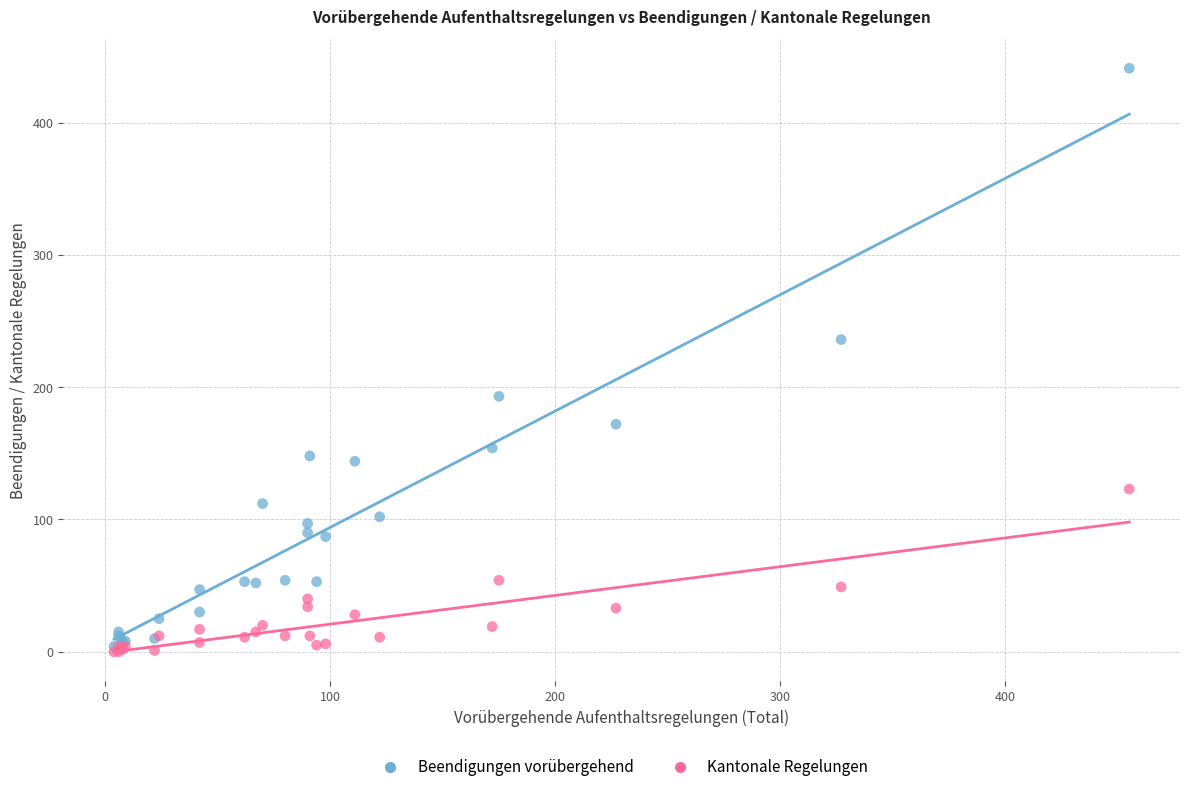

Which series contains the lowest Y value?

Kantonale Regelungen